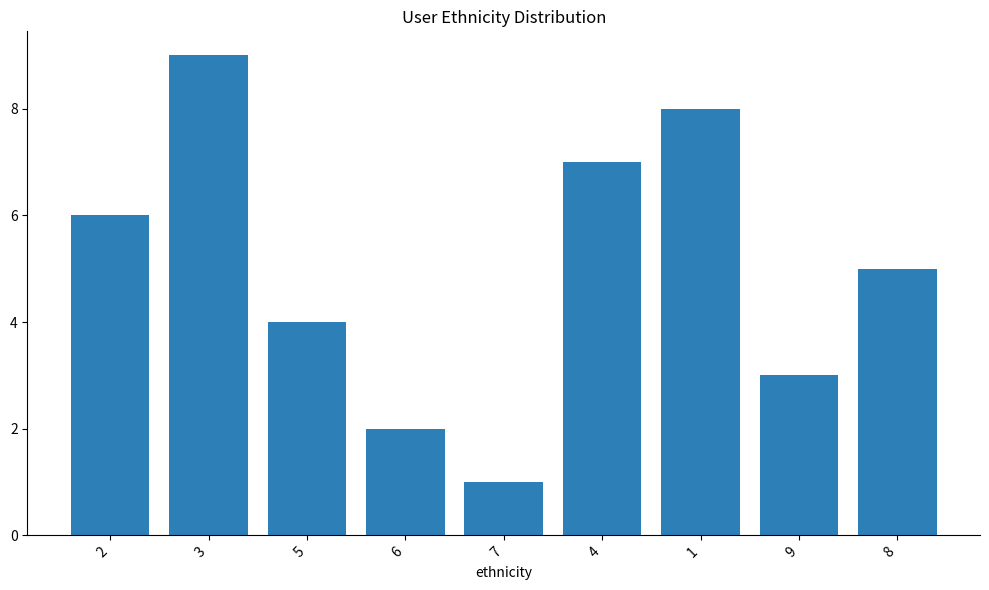

Is it true that the value at 9 is 4?

False